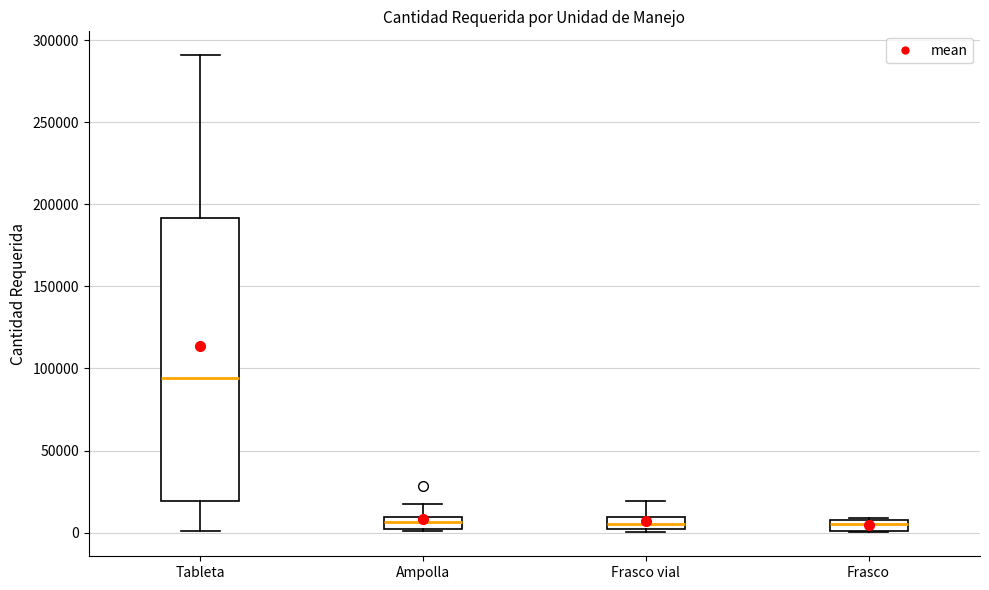

Which box is the tallest, from its lower edge to its upper edge?

Tableta